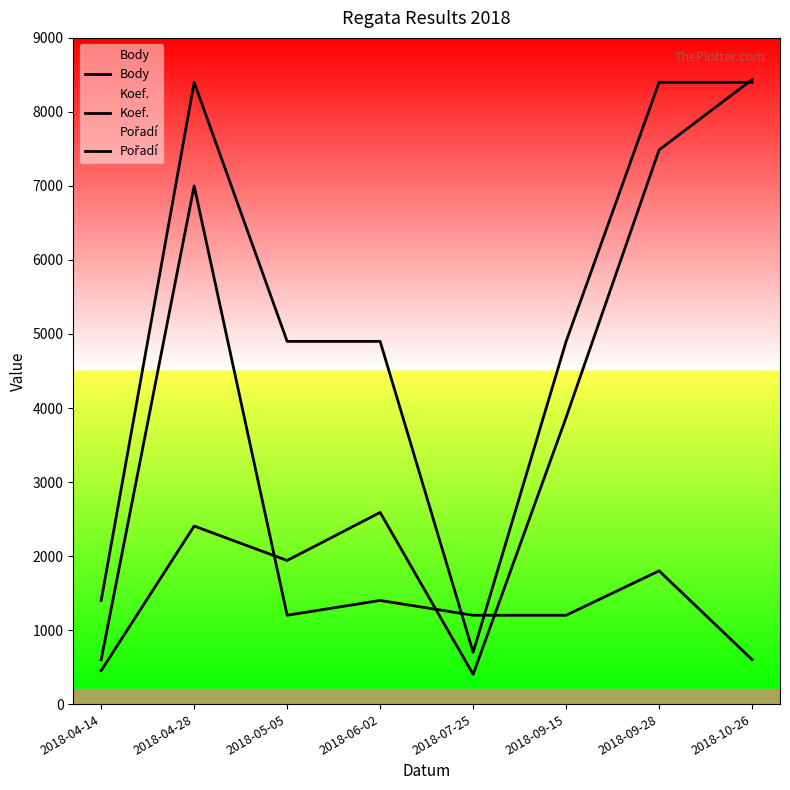

Rank the series at 2018-04-14 from lowest to highest value.

Body, Pořadí, Koef.